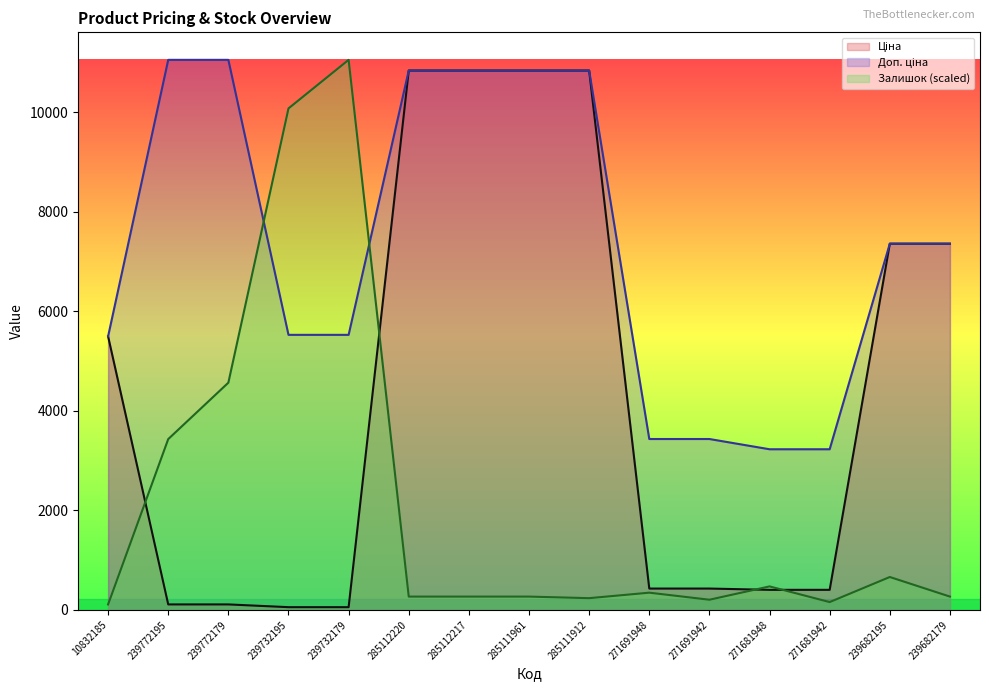

What is the average value of the Доп. ціна series?

7338.1